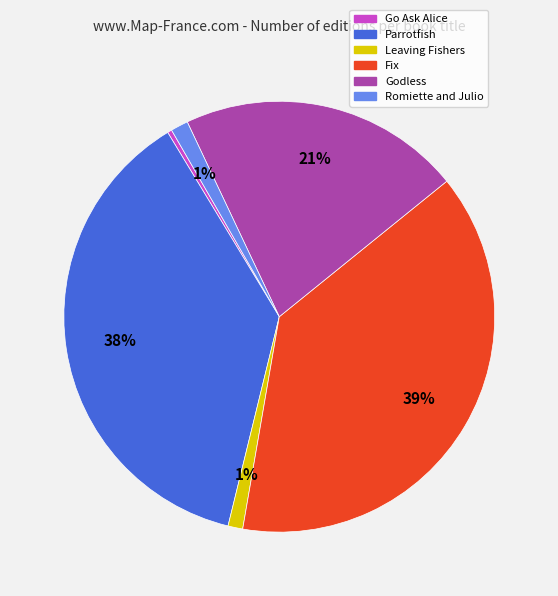

Between Romiette and Julio and Parrotfish, which is larger?

Parrotfish